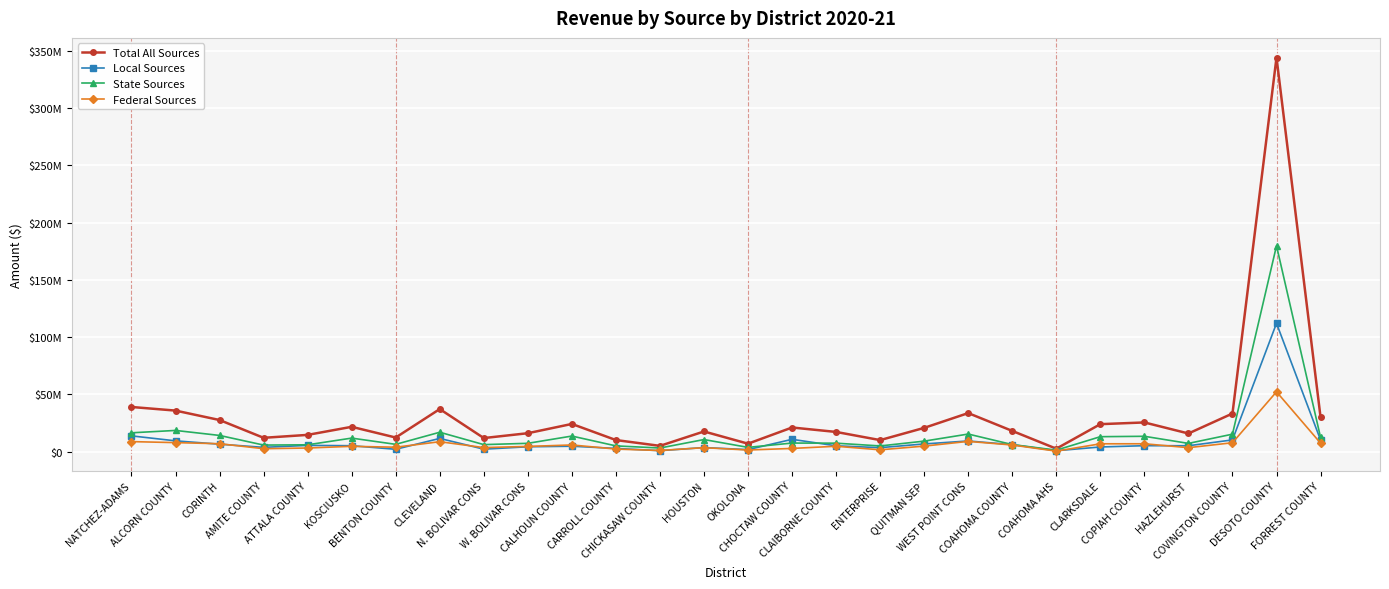

What is the difference between the maximum and minimum values in the State Sources series?

178495235.6